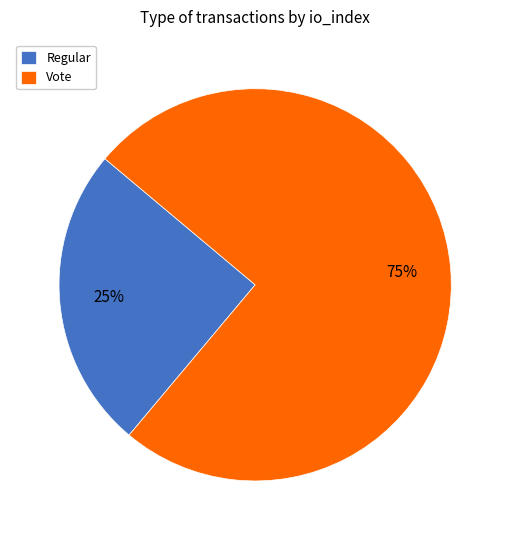

Is the sum of Vote and Regular greater than half?

Yes